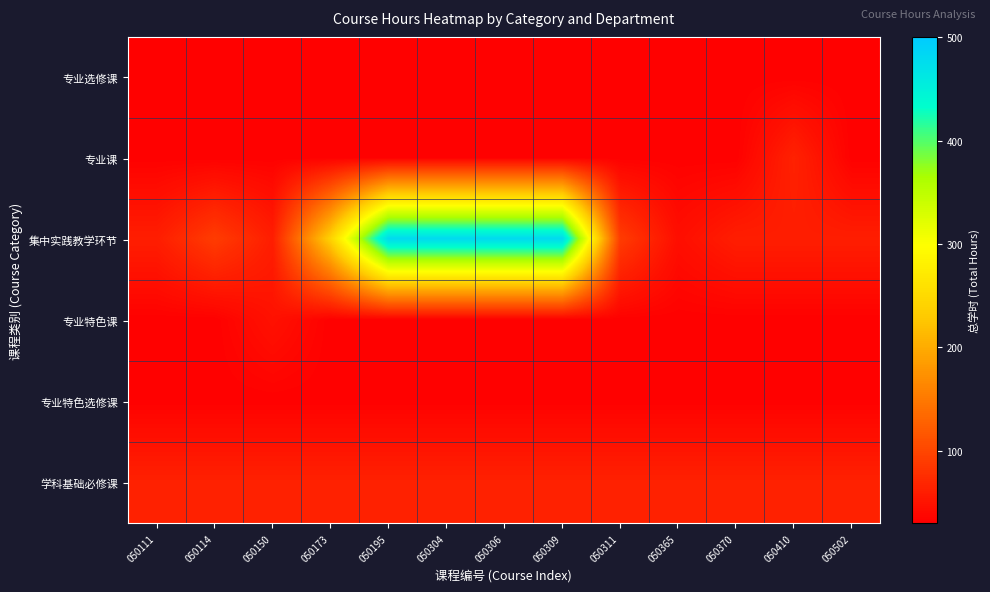

What is the spread (max minus min) of values at 050111?

32